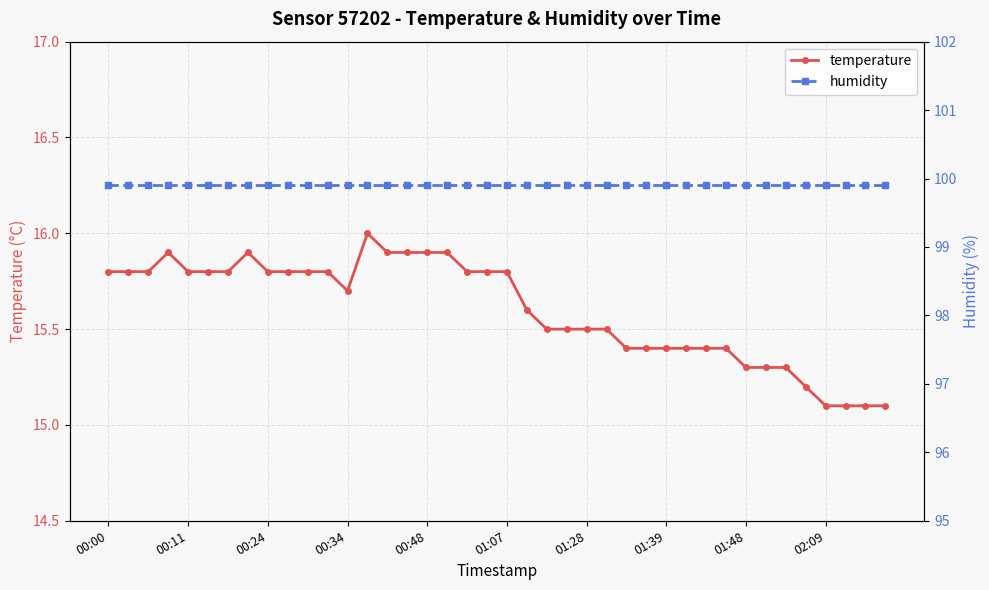

Which category has the lowest value in the humidity series?

00:00